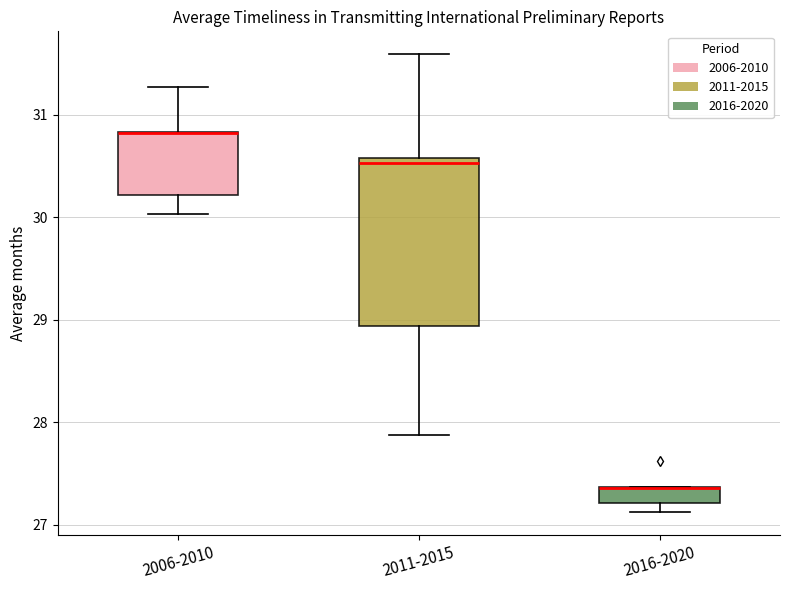

Reading left to right, transcribe this box plot: for each box, give where its median line is, the range the box spans, and where its two whiskers end, as read against the y-axis. The values are not printed on the chart, so give them approximately, as read against the axis.

2006-2010: median 30.8 (drawn on the box's upper edge), box 30.2 to 30.8, whiskers 30.0 to 31.3
2011-2015: median 30.5, box 28.9 to 30.6, whiskers 27.9 to 31.6
2016-2020: median 27.4 (drawn on the box's upper edge), box 27.2 to 27.4, whiskers 27.1 to 27.4